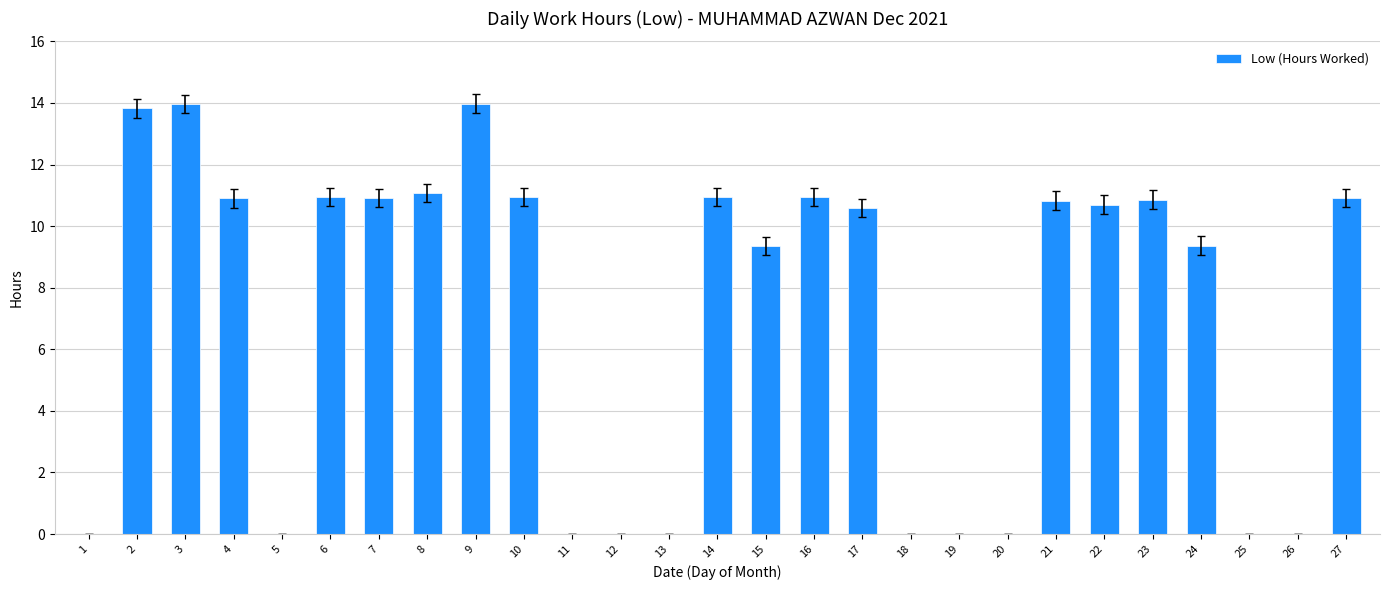

What is the change in value from 4 to 20?

-10.9